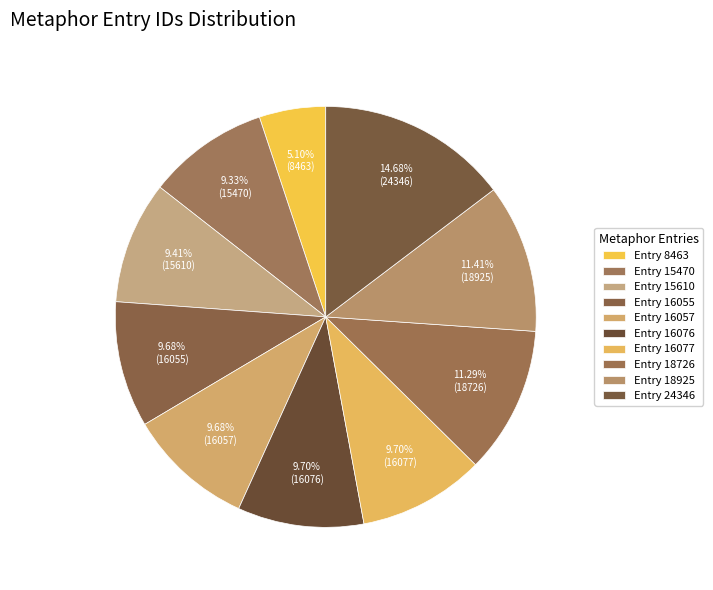

Is there any slice that represents more than half of the pie?

No